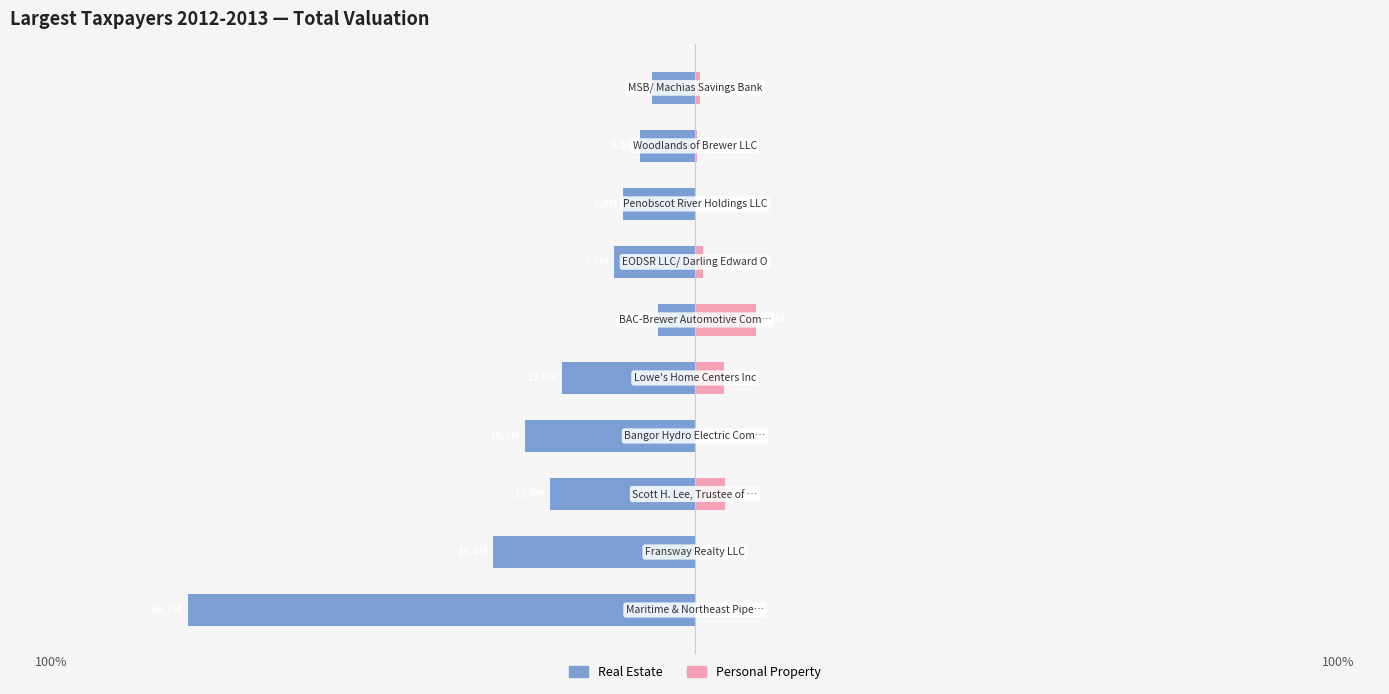

Reading right to left, what are all the values shown in this chart?

Real Estate: 9=-4159700	8=-5268300	7=-6883600	6=-7766900	5=-3529500	4=-12799000	3=-16293300	2=-13938800	1=-19358100	0=-48714600
Personal Property: 9=464700	8=237000	7=0	6=752700	5=5865800	4=2736600	3=300	2=2853500	1=7500	0=0